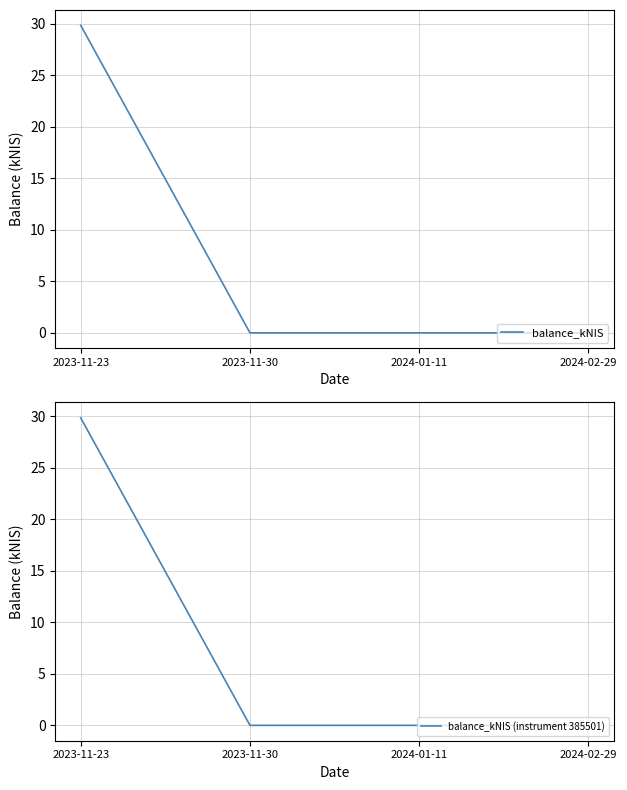

At which category is the sum across all series the highest?

2023-11-23